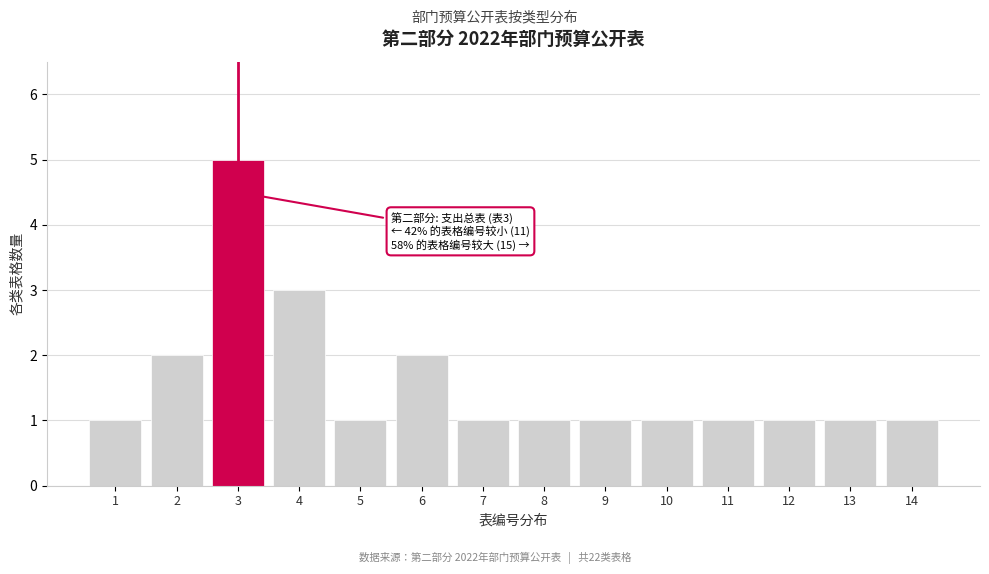

Reading left to right, extract all data points from this chart.

1	2	5	3	1	2	1	1	1	1	1	1	1	1